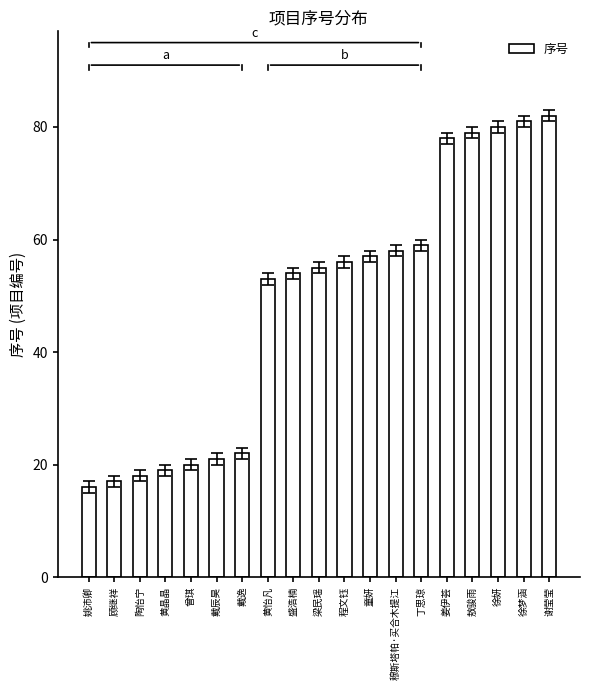

What is the difference between the maximum and minimum values?

66